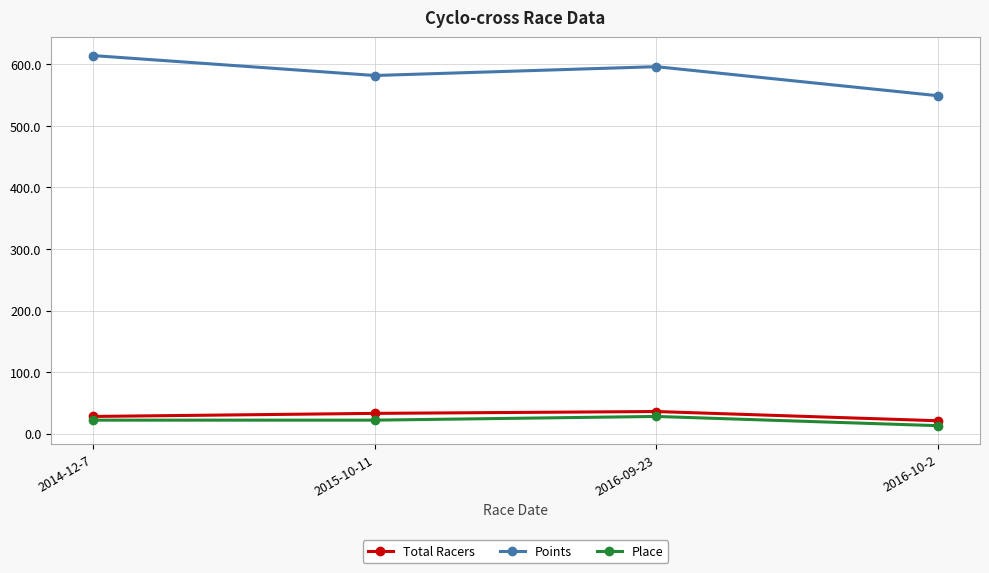

What is the highest value of the Place series?

28.0